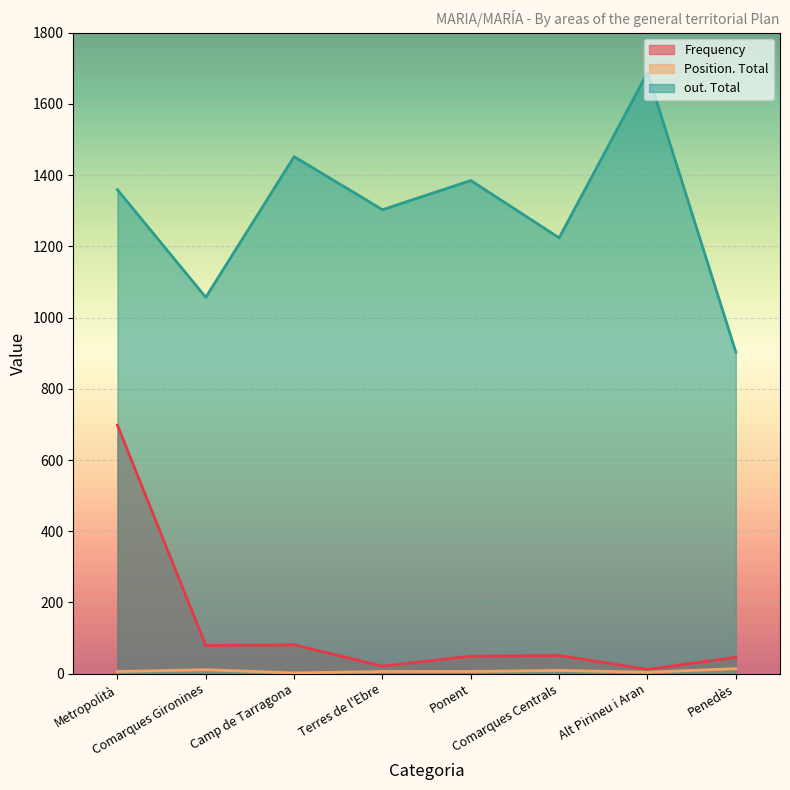

At which label does out. Total first exceed 1359?

Camp de Tarragona